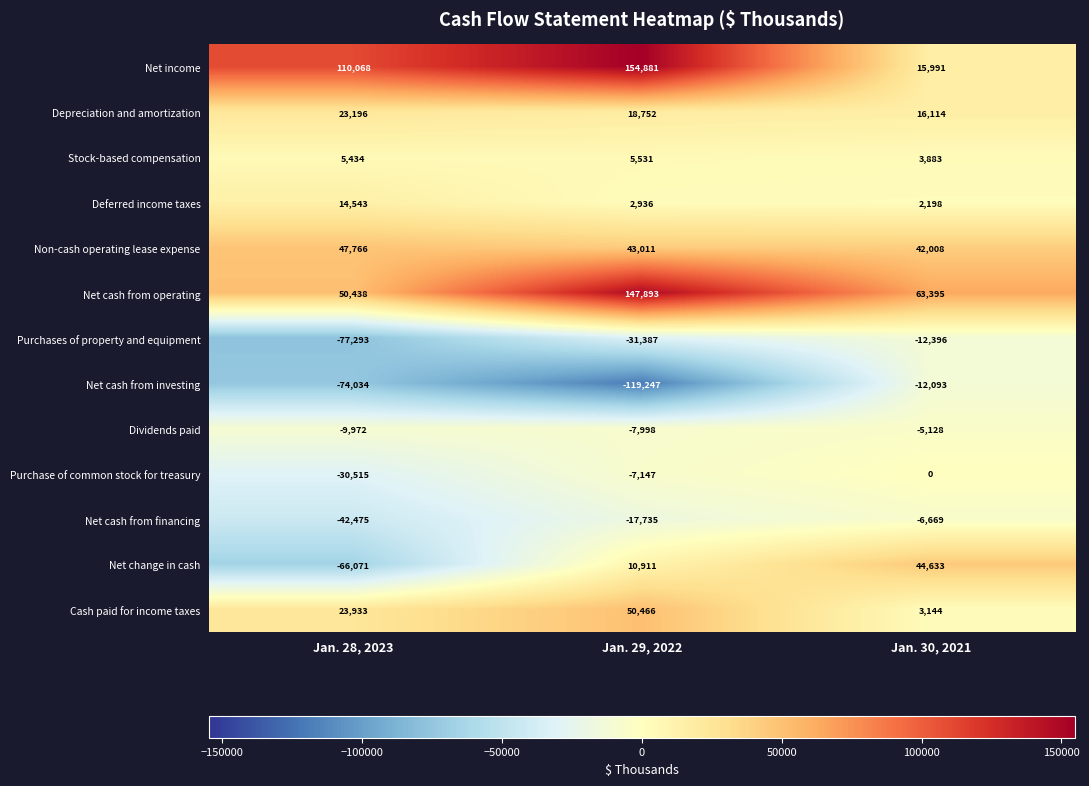

Is it true that Purchases of property and equipment equals -77293 at Jan. 28, 2023?

True